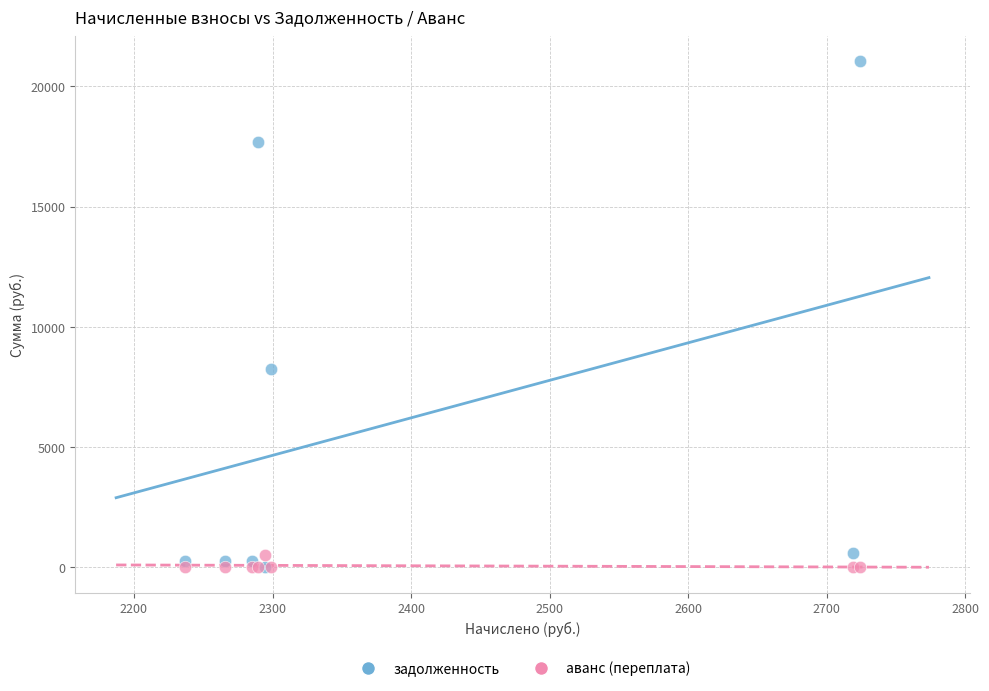

Across all series, what Y value is closest to 10518?

8255.9